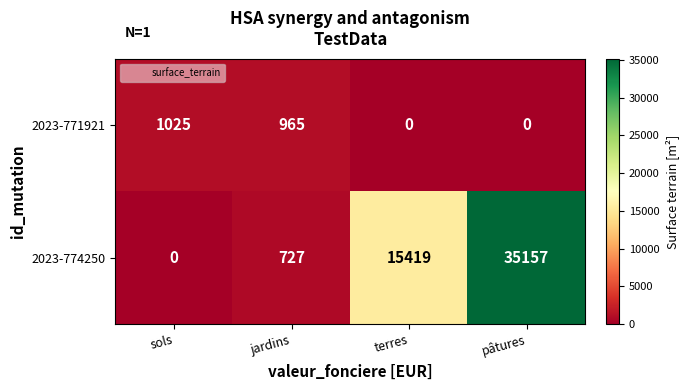

At jardins, list the series in order from largest to smallest.

2023-771921, 2023-774250